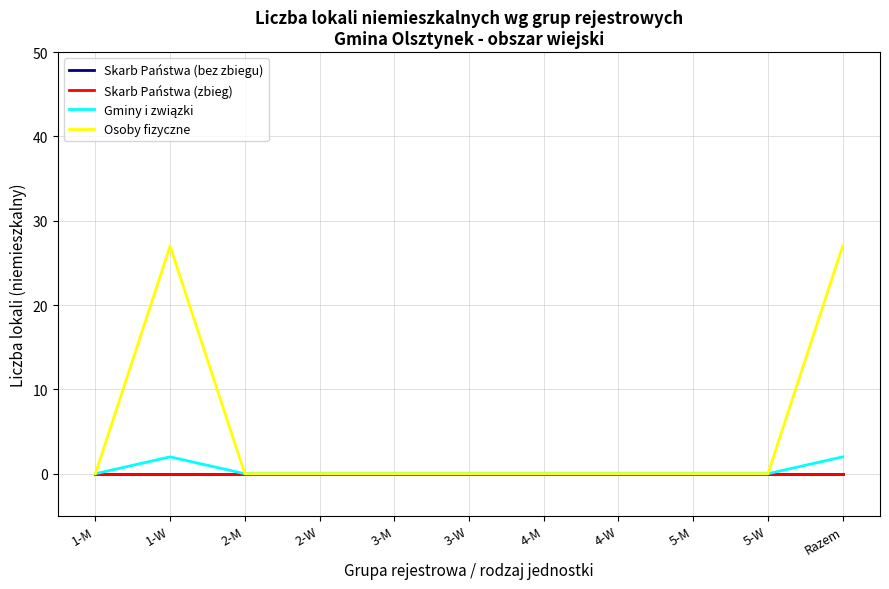

Reading left to right, what are all the values shown in this chart?

Skarb Państwa (bez zbiegu): 1-M=0	1-W=0	2-M=0	2-W=0	3-M=0	3-W=0	4-M=0	4-W=0	5-M=0	5-W=0	Razem=0
Skarb Państwa (zbieg): 1-M=0	1-W=0	2-M=0	2-W=0	3-M=0	3-W=0	4-M=0	4-W=0	5-M=0	5-W=0	Razem=0
Gminy i związki: 1-M=0	1-W=2	2-M=0	2-W=0	3-M=0	3-W=0	4-M=0	4-W=0	5-M=0	5-W=0	Razem=2
Osoby fizyczne: 1-M=0	1-W=27	2-M=0	2-W=0	3-M=0	3-W=0	4-M=0	4-W=0	5-M=0	5-W=0	Razem=27